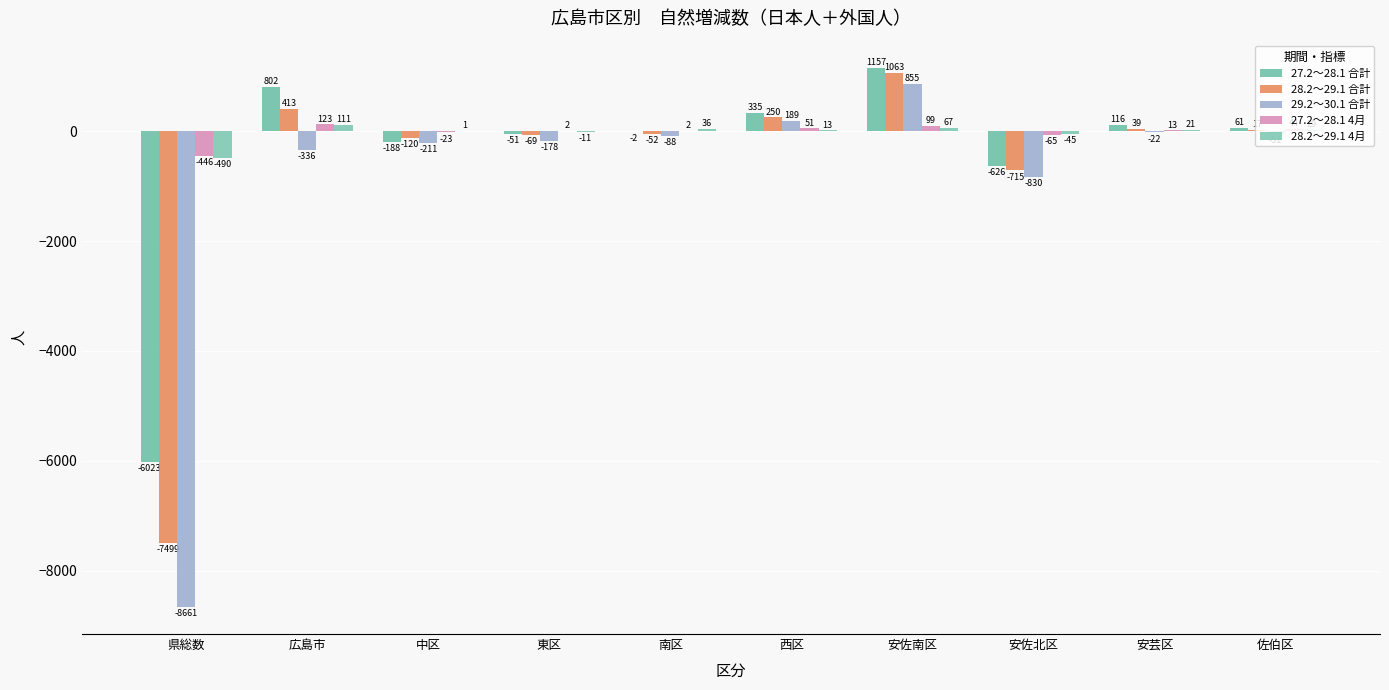

At which label is 28.2～29.1 4月 closest to -189?

安佐北区